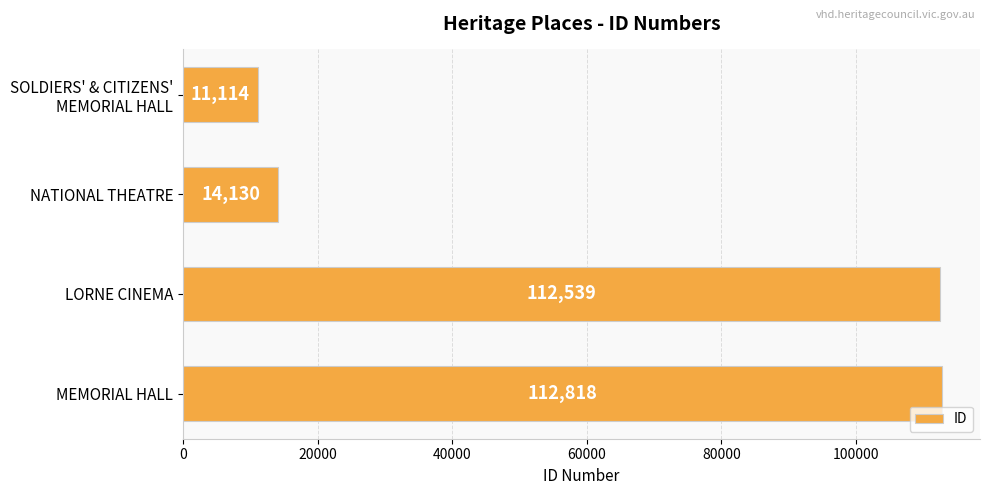

What is the maximum value shown in the chart?

112818